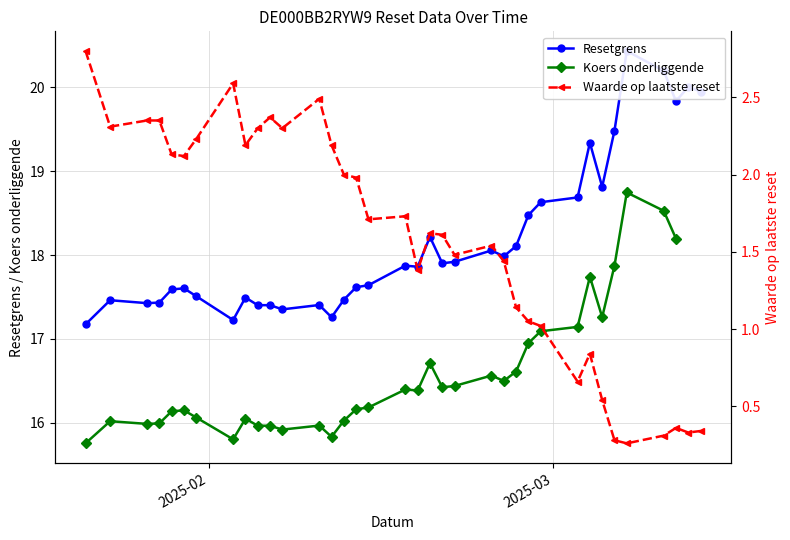

In Waarde op laatste reset, how many points are lower than both neighbors (excluding endpoints)?

10